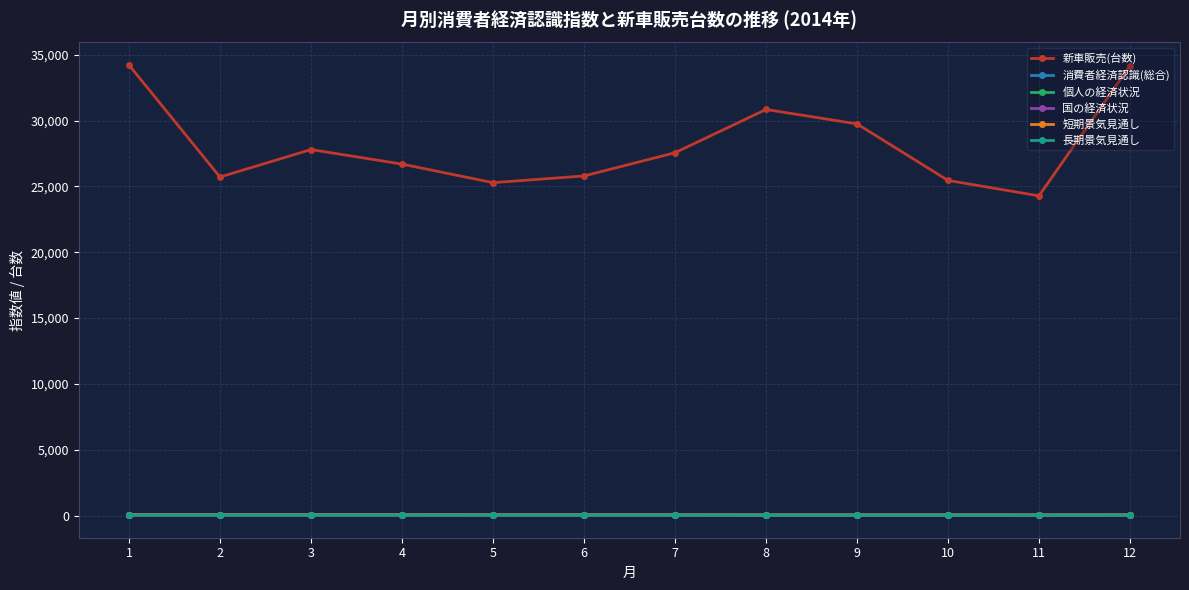

At which category does 新車販売(台数) reach its first local peak?

3